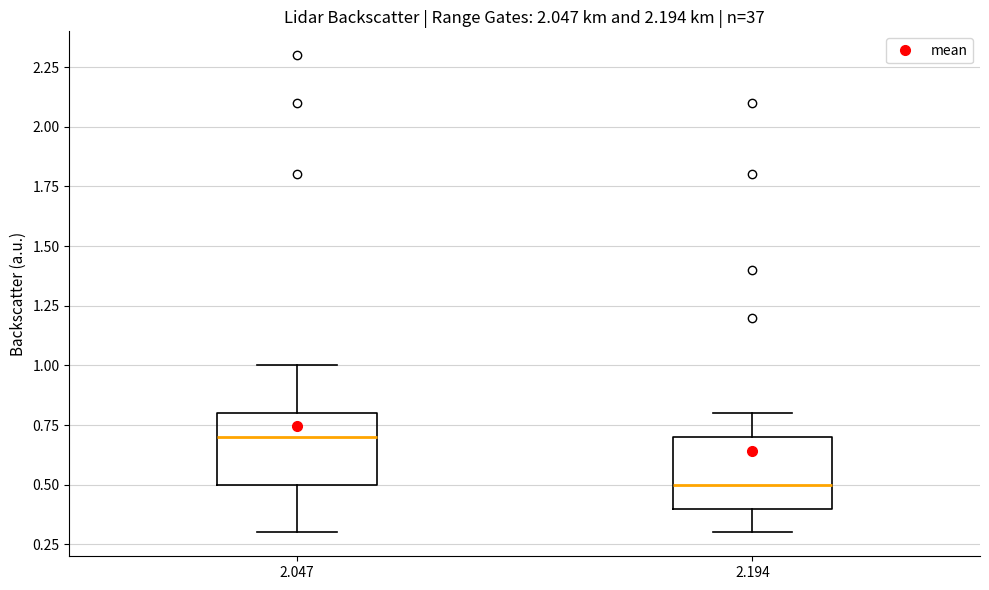

Which box's median line is the lowest?

2.194